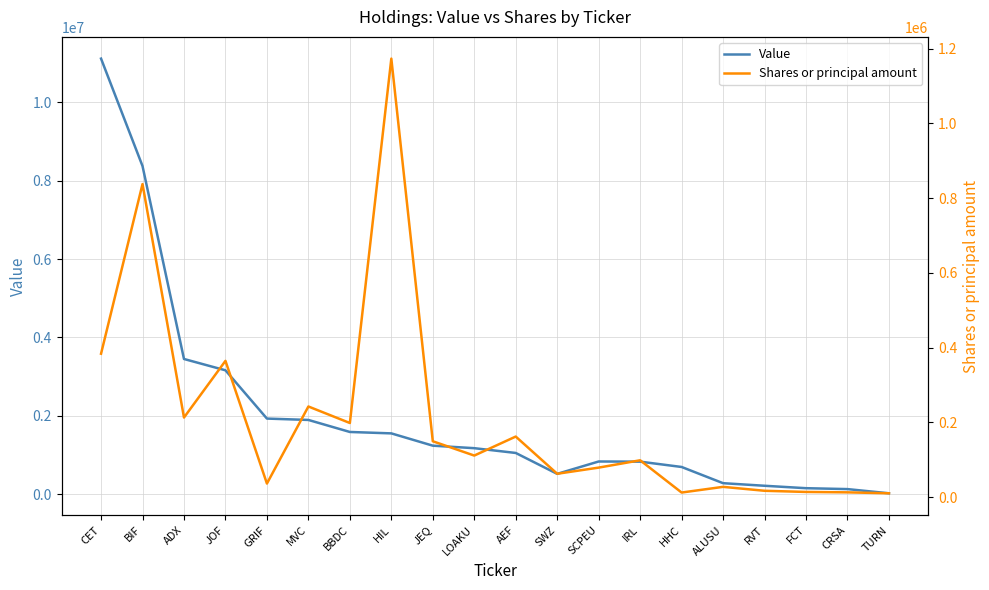

True or false: Shares or principal amount and Value cross at least once.

False